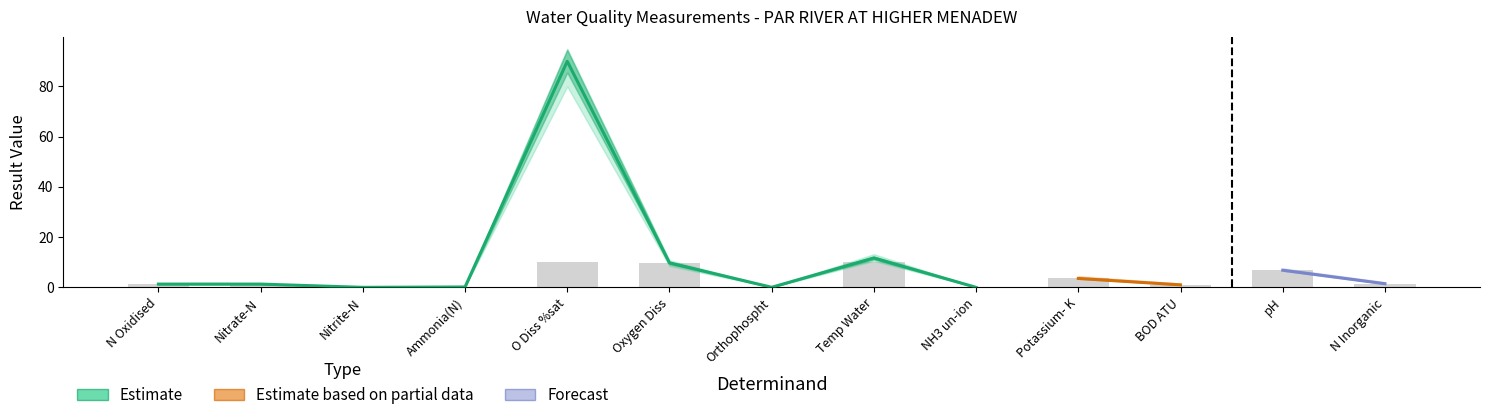

Rank the categories by value from highest to lowest.

O Diss %sat, Temp Water, Oxygen Diss, pH, Potassium- K, N Inorganic, N Oxidised, Nitrate-N, BOD ATU, Ammonia(N), Orthophospht, Nitrite-N, NH3 un-ion